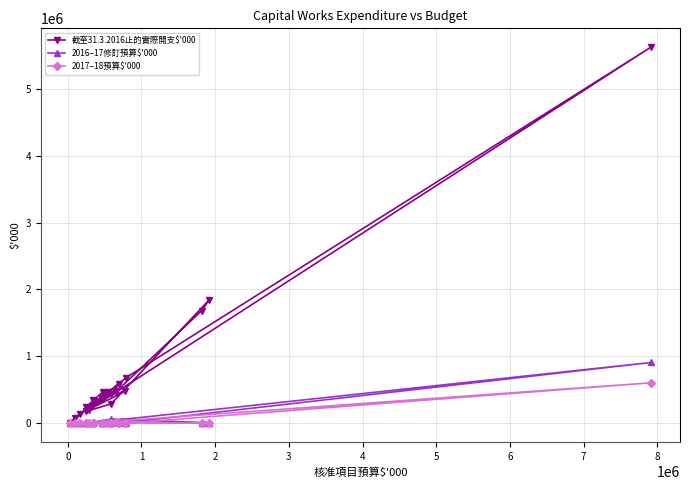

Which series has the largest total across all categories?

截至31.3.2016止的實際開支$'000